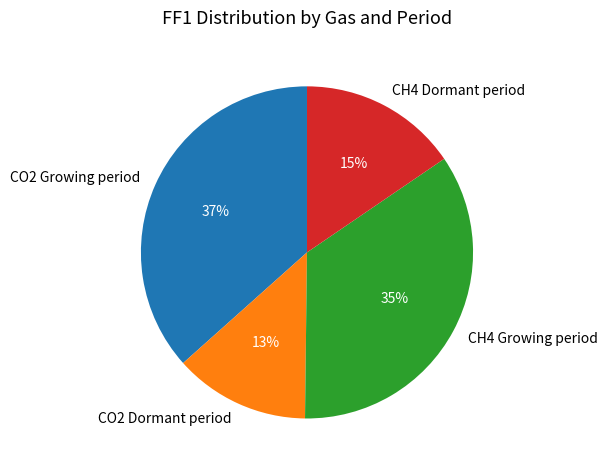

Is it true that CO2 Growing period is 26% of the pie?

False